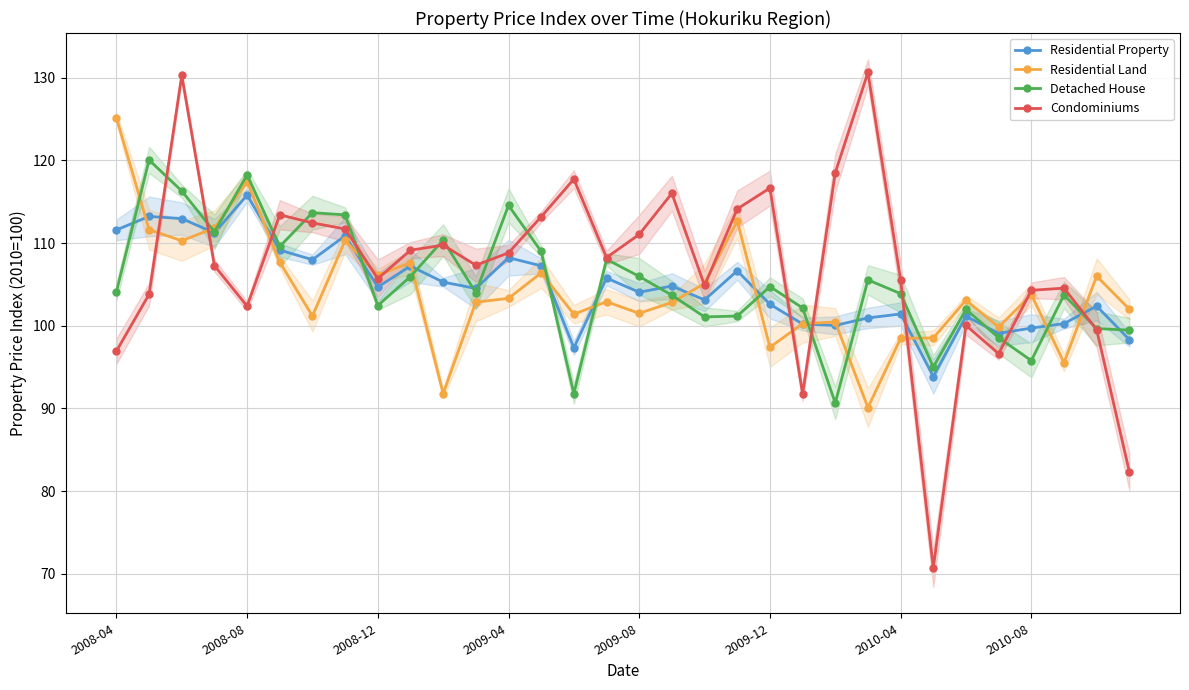

What is the value of the Condominiums point at the 22nd from the left?

91.7